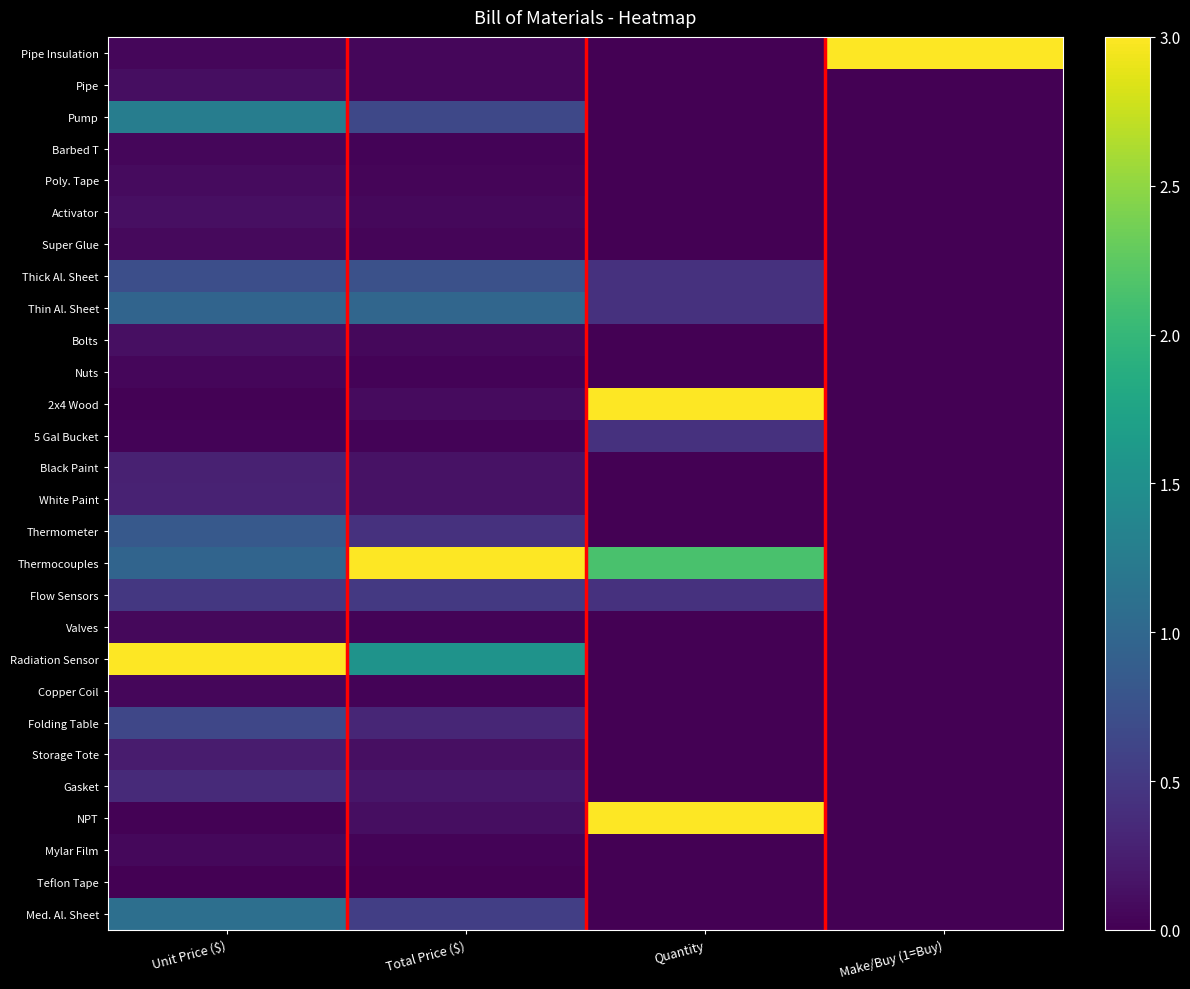

How many categories are shown in the chart?

4